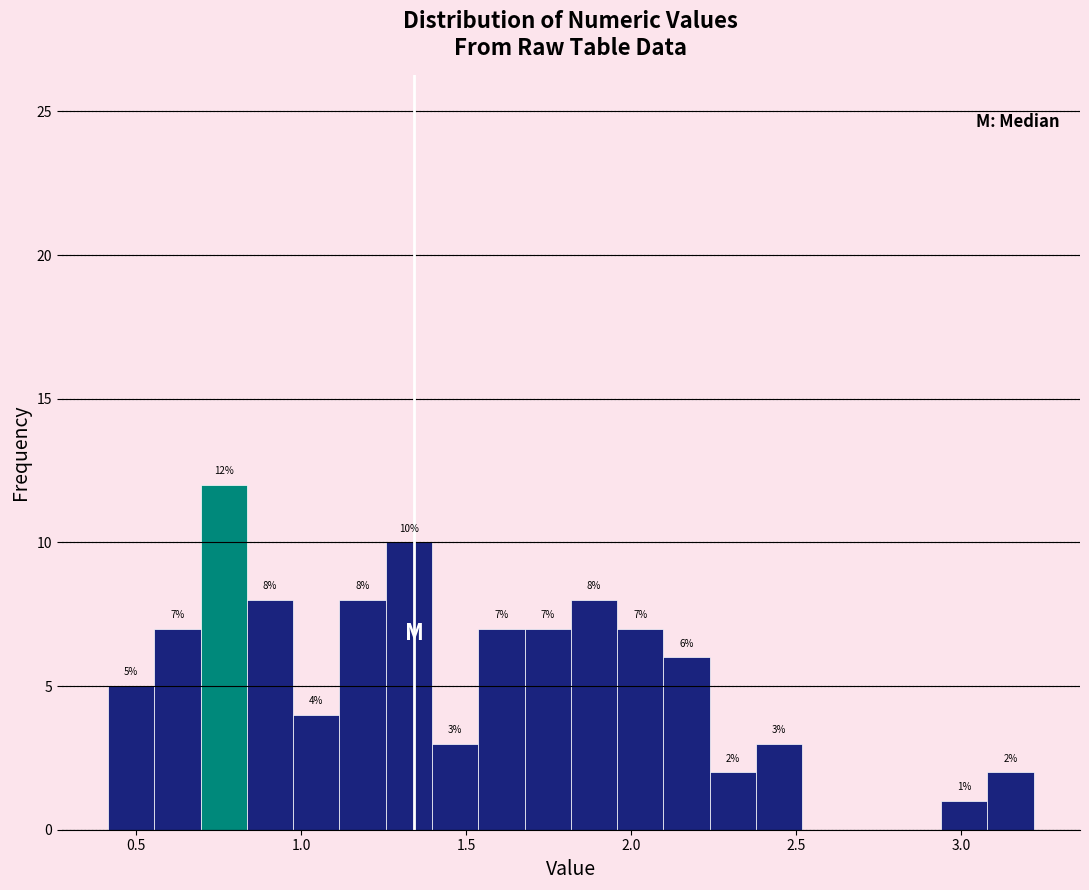

Read against the x-axis, roughly where is the centre of the tallest bar?

0.75